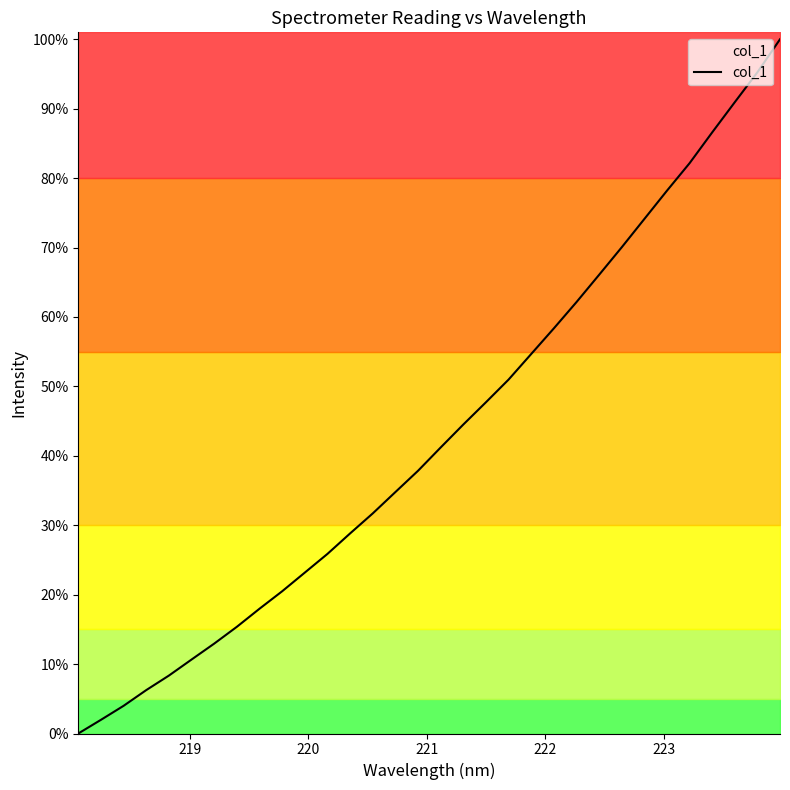

What is the value of the 28th point from the left?

82.1